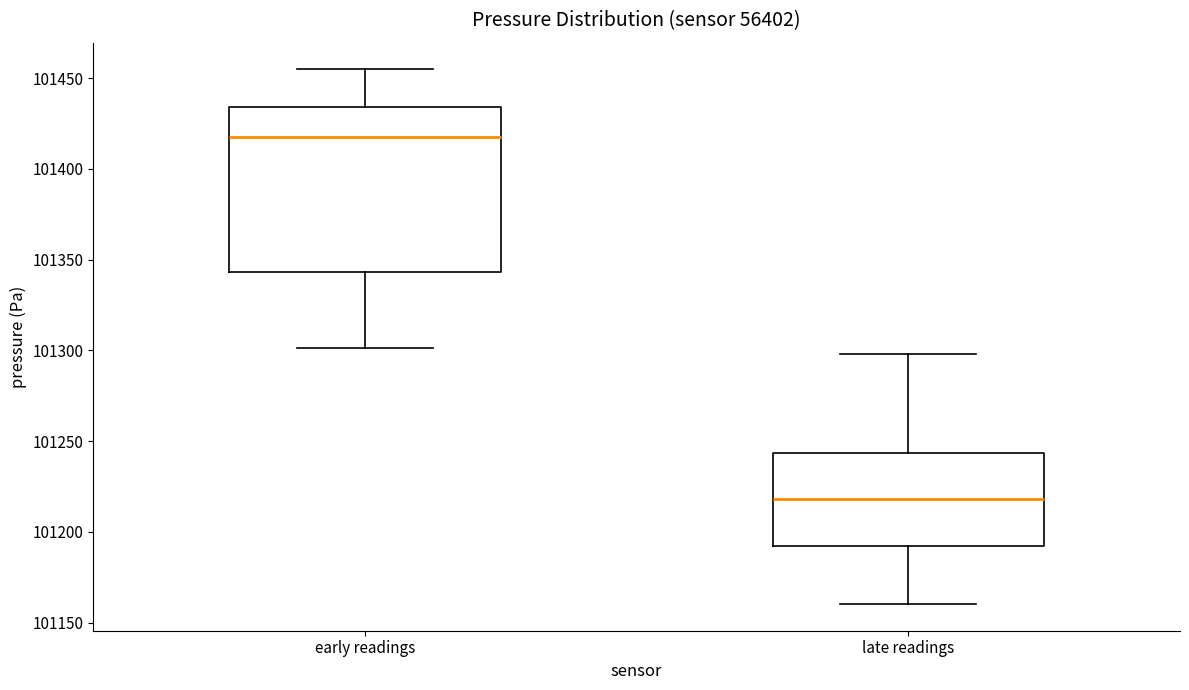

Reading left to right, transcribe this box plot: for each box, give where its median line is, the range the box spans, and where its two whiskers end, as read against the y-axis. The values are not printed on the chart, so give them approximately, as read against the axis.

early readings: median 101415, box 101345 to 101435, whiskers 101300 to 101455
late readings: median 101220, box 101190 to 101245, whiskers 101160 to 101300